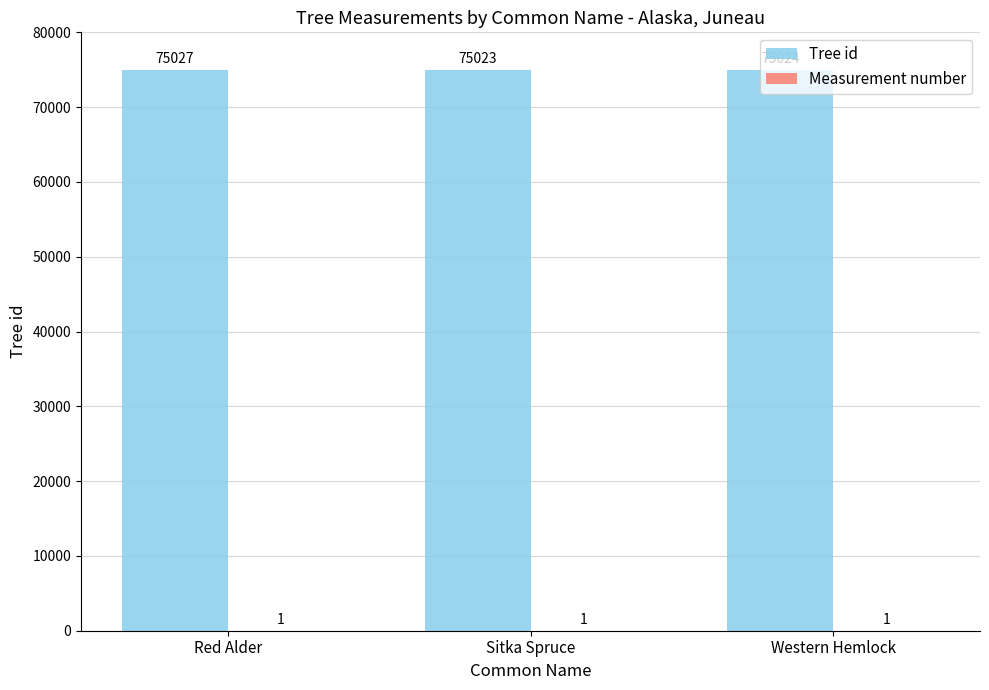

At which category does the chart reach its peak across all series?

Red Alder